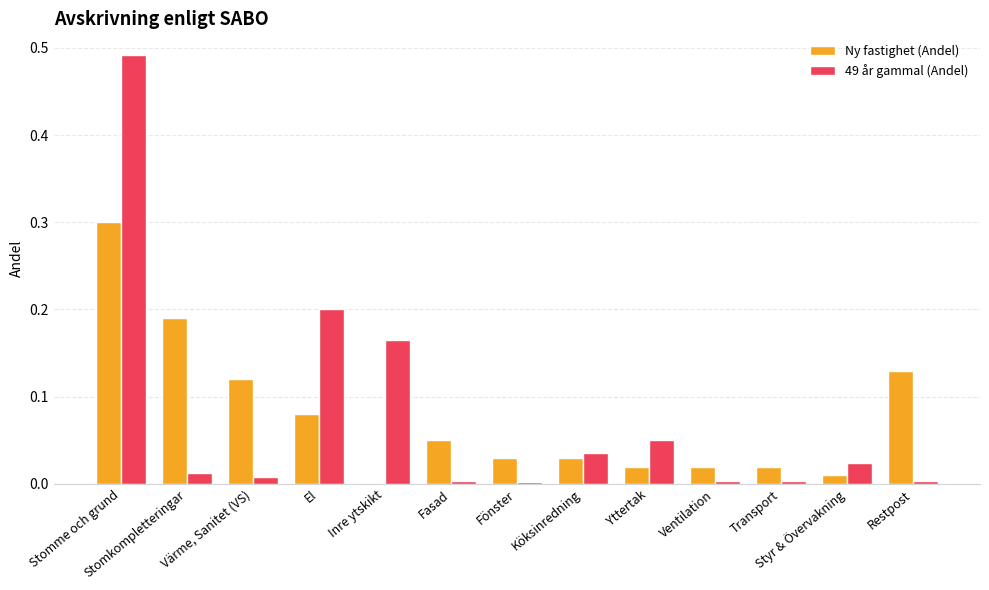

How many data points does each series have?

13